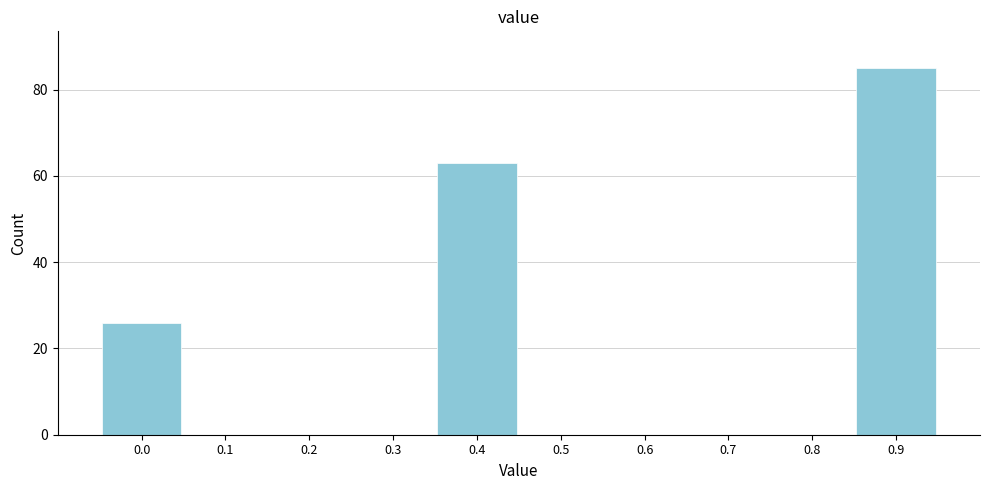

Reading left to right, extract all data points from this chart.

0.0=26	0.1=0	0.2=0	0.3=0	0.4=63	0.5=0	0.6=0	0.7=0	0.8=0	0.9=85